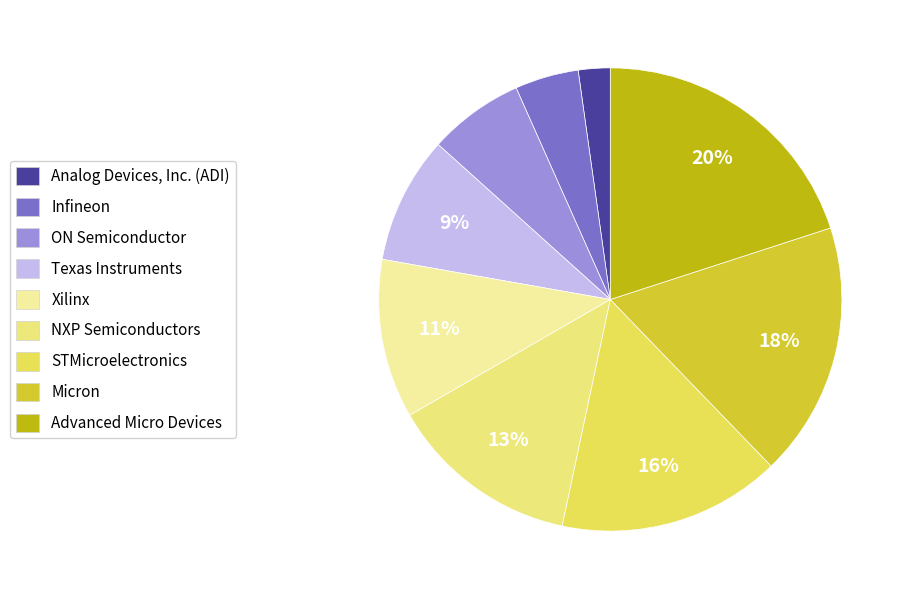

Is Infineon the majority of the pie?

No